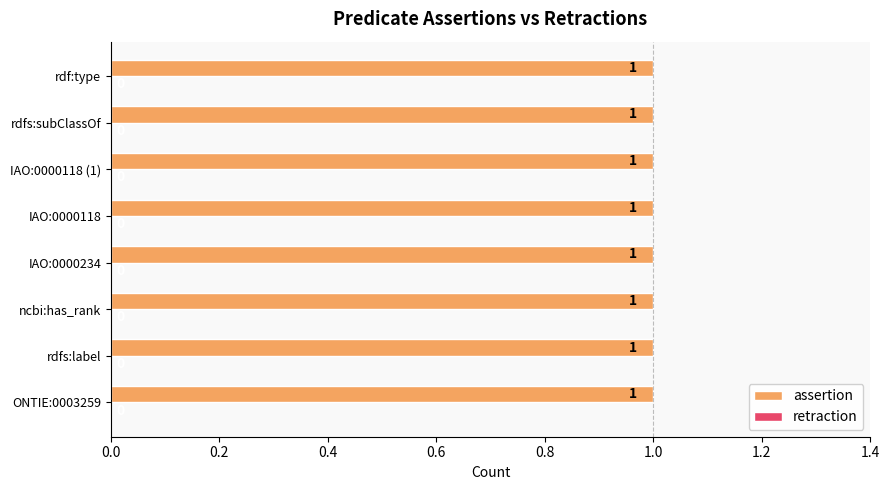

What is the greatest value displayed?

1